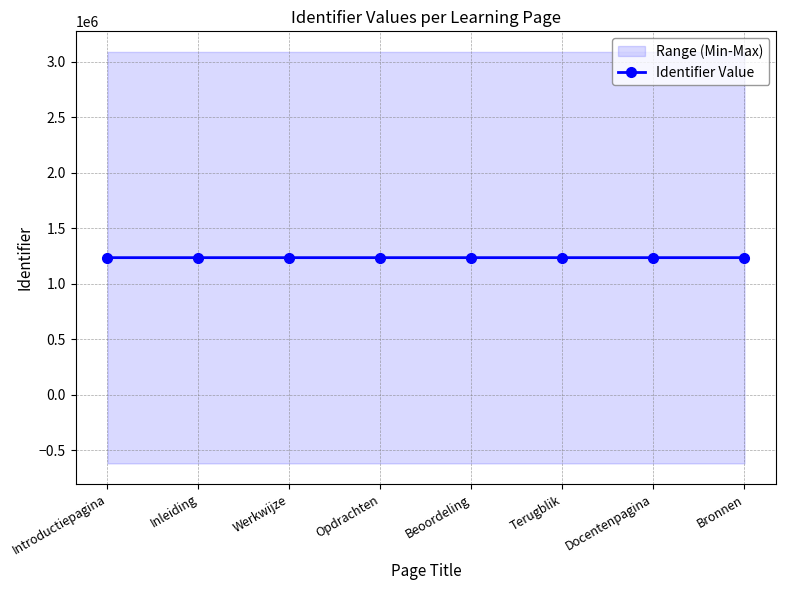

Reading left to right, transcribe all the data shown in this chart.

1235238	1235239	1235241	1235240	1235244	1235245	1235246	1235243